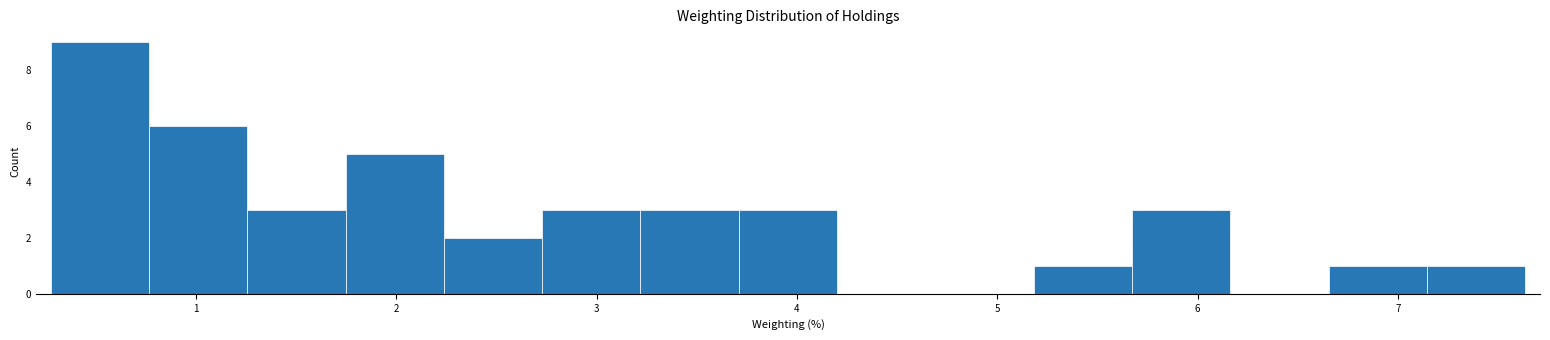

Reading left to right, transcribe this chart: for each bar, give the range it covers on the x-axis and its height. Neither the bar edges nor the heights are printed on the chart, so give them approximately, as read against the axes.

0.3 to 0.8: 9
0.8 to 1.3: 6
1.3 to 1.7: 3
1.7 to 2.2: 5
2.2 to 2.7: 2
2.7 to 3.2: 3
3.2 to 3.7: 3
3.7 to 4.2: 3
4.2 to 4.7: 0
4.7 to 5.2: 0
5.2 to 5.7: 1
5.7 to 6.2: 3
6.2 to 6.7: 0
6.7 to 7.1: 1
7.1 to 7.6: 1